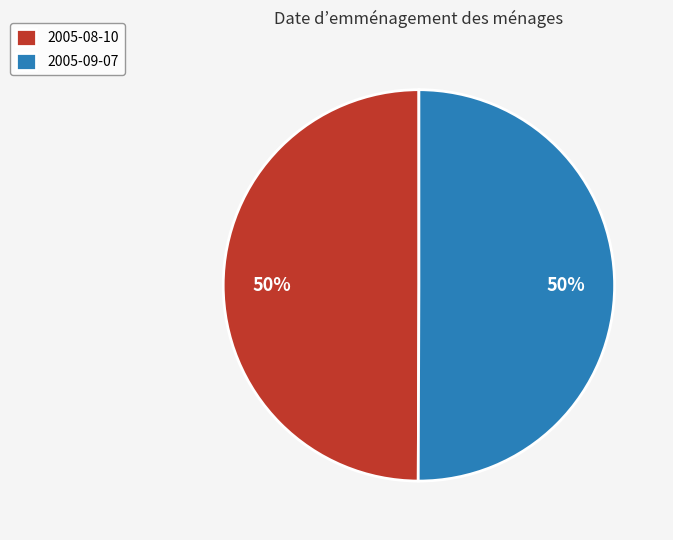

How many segments does this pie chart have?

2